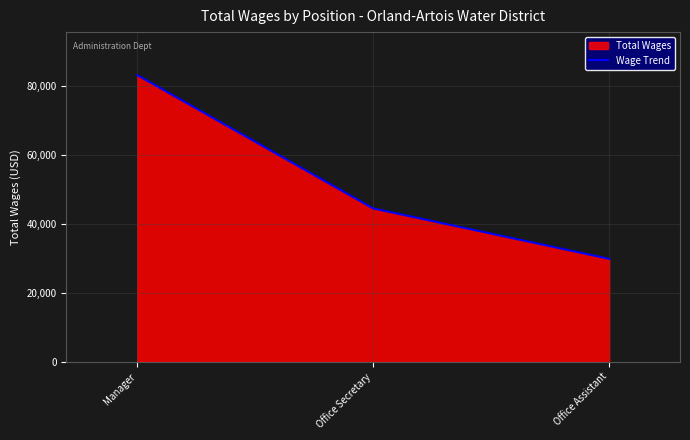

What is the value of the 2nd point from the left?

44512